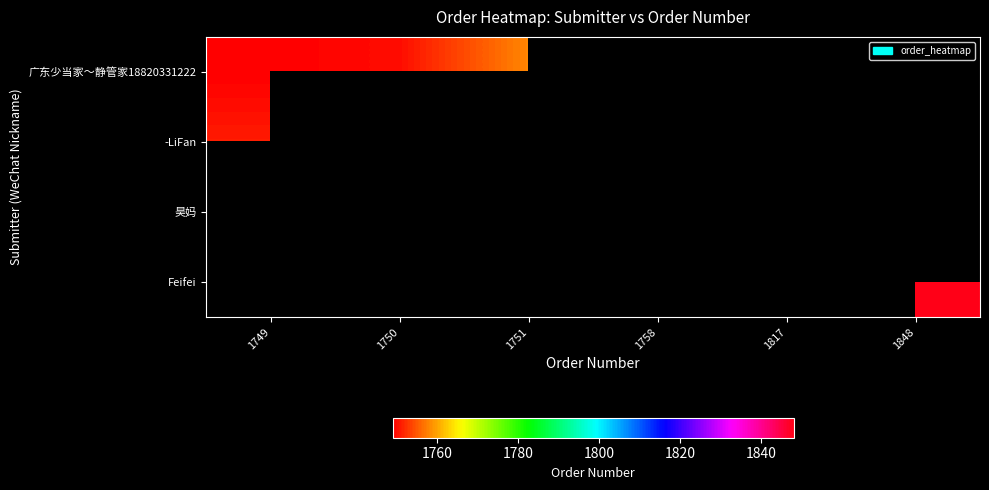

Is the value of 昊妈 at 1758 greater than the value of 广东少当家～静管家18820331222 at 1749?

No